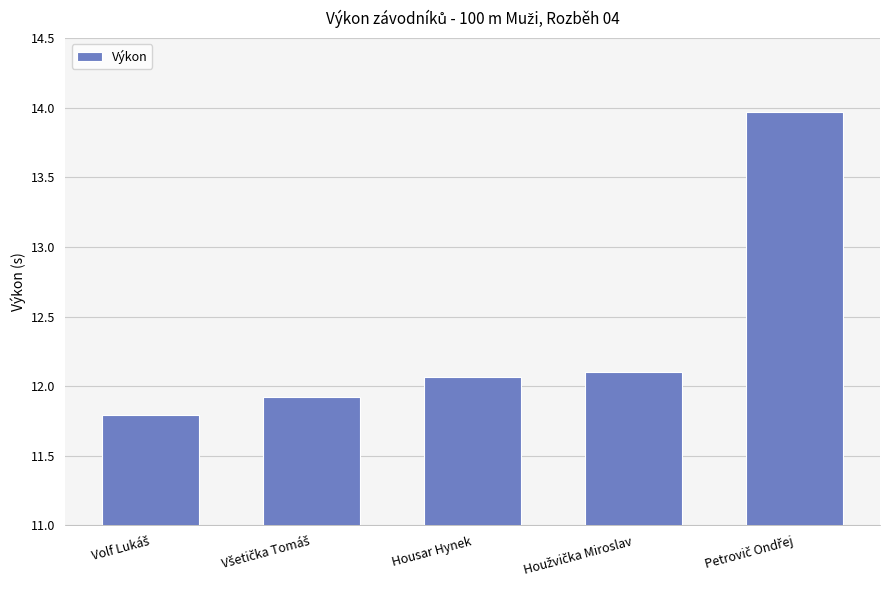

What is the value of the 2nd bar from the left?

11.9